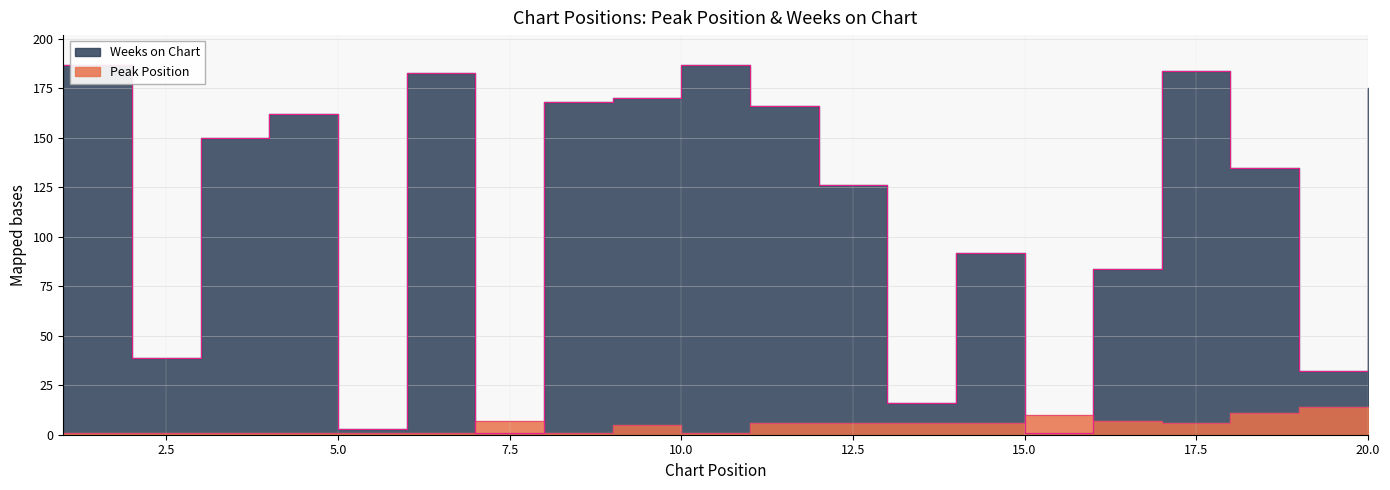

Reading right to left, extract all data points from this chart.

Peak Position: 20=4	19=14	18=11	17=6	16=7	15=10	14=6	13=6	12=6	11=6	10=1	9=5	8=1	7=7	6=1	5=1	4=1	3=1	2=1	1=1
Weeks on Chart: 20=175	19=32	18=135	17=184	16=84	15=1	14=92	13=16	12=126	11=166	10=187	9=170	8=168	7=1	6=183	5=3	4=162	3=150	2=39	1=187